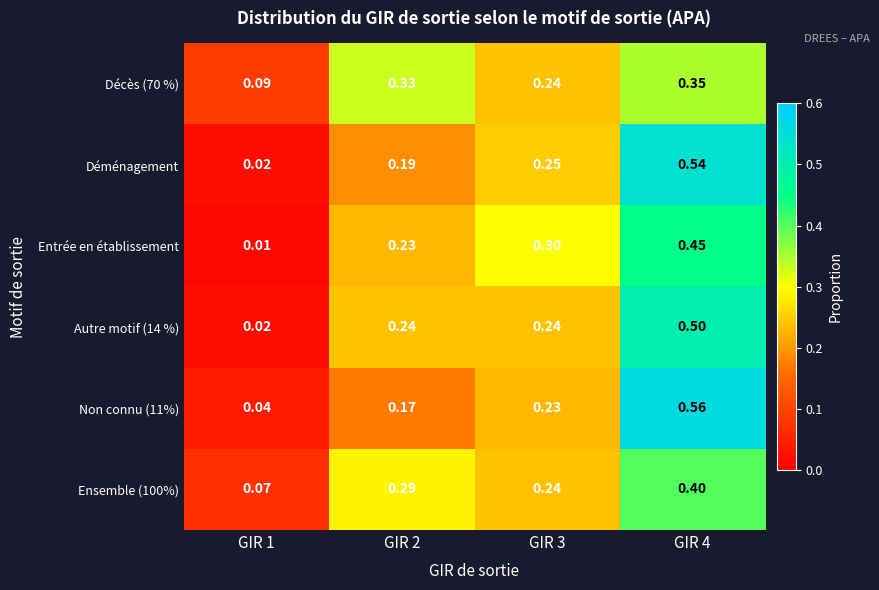

Reading right to left, extract all data points from this chart.

Décès (70 %): GIR 4=0.3	GIR 3=0.2	GIR 2=0.3	GIR 1=0.1
Déménagement: GIR 4=0.5	GIR 3=0.2	GIR 2=0.2	GIR 1=0.0
Entrée en établissement: GIR 4=0.5	GIR 3=0.3	GIR 2=0.2	GIR 1=0.0
Autre motif (14 %): GIR 4=0.5	GIR 3=0.2	GIR 2=0.2	GIR 1=0.0
Non connu (11%): GIR 4=0.6	GIR 3=0.2	GIR 2=0.2	GIR 1=0.0
Ensemble (100%): GIR 4=0.4	GIR 3=0.2	GIR 2=0.3	GIR 1=0.1